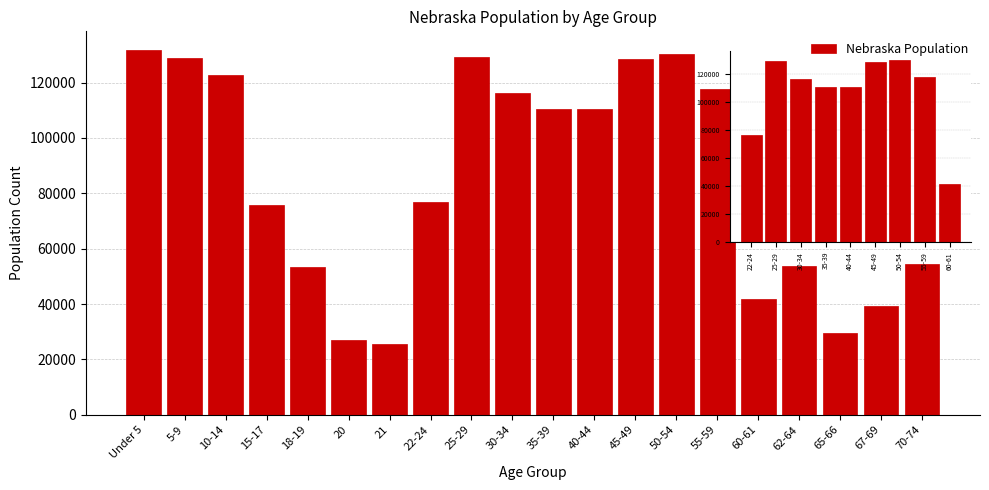

Between 55-59 and 67-69, which is larger?

55-59